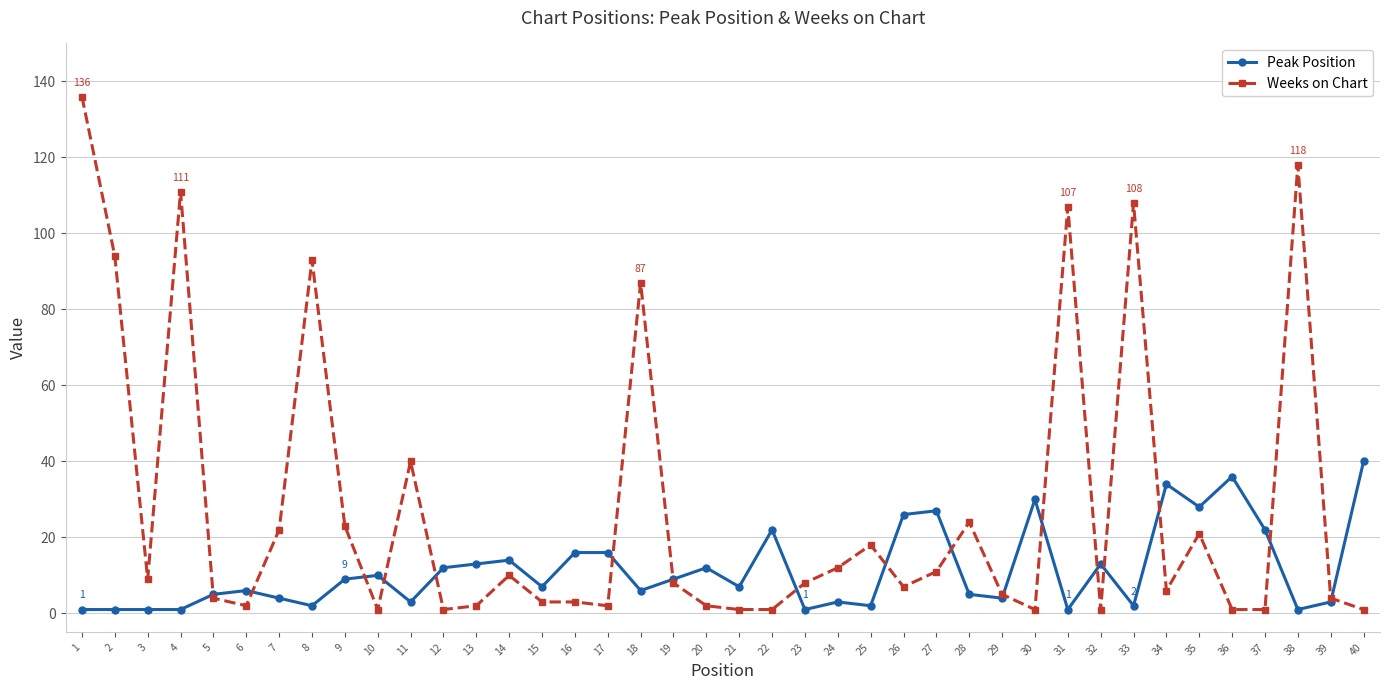

What is the spread (max minus min) of values at 18?

81